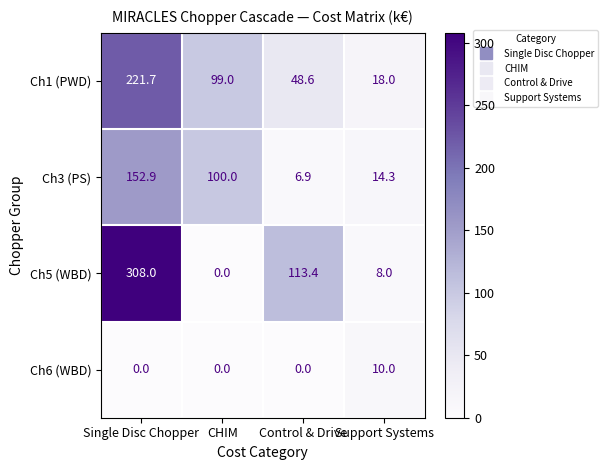

How many categories are shown in the chart?

4